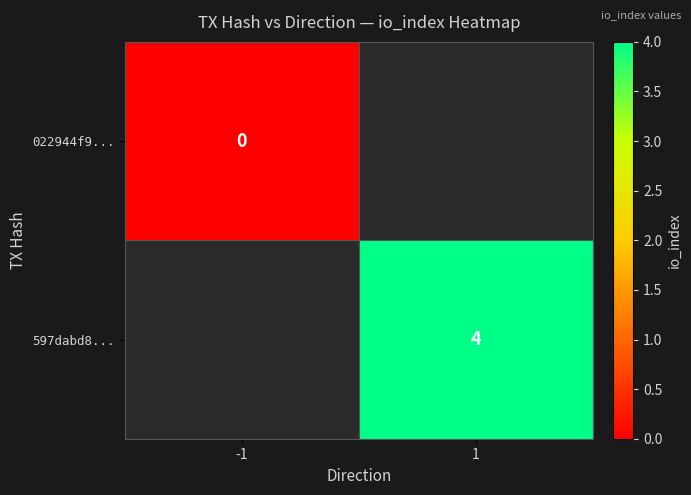

List the series in order of their peak value, lowest first.

022944f9..., 597dabd8...